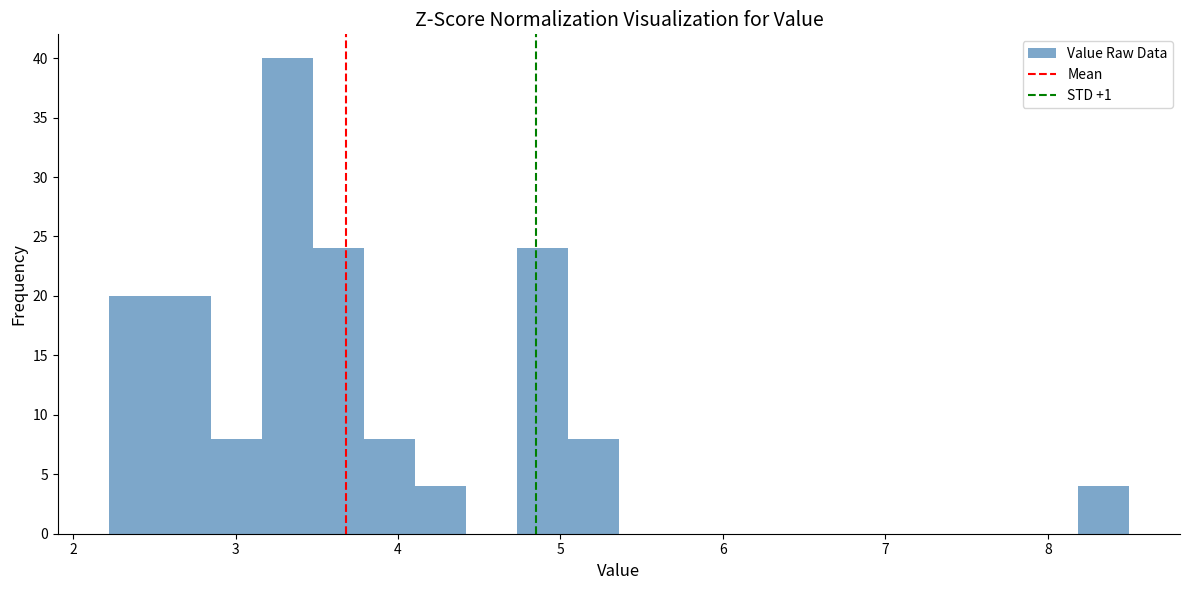

Around what value on the x-axis is the tallest bar? Give the approximate position of its centre, as read against the axis.

3.3